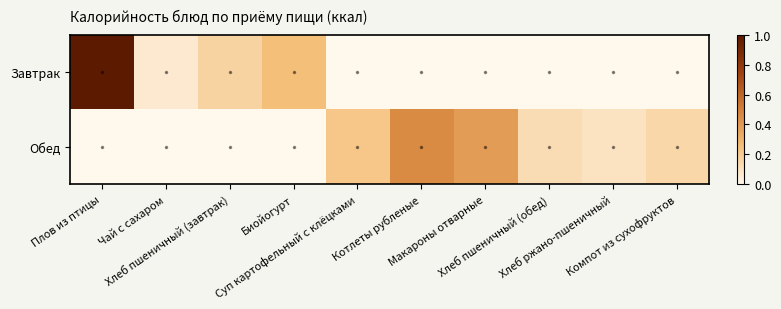

Reading left to right, transcribe all the data shown in this chart.

Завтрак: Плов из птицы=1.0	Чай с сахаром=0.1	Хлеб пшеничный (завтрак)=0.2	Биойогурт=0.3	Суп картофельный с клёцками=0.0	Котлеты рубленые=0.0	Макароны отварные=0.0	Хлеб пшеничный (обед)=0.0	Хлеб ржано-пшеничный=0.0	Компот из сухофруктов=0.0
Обед: Плов из птицы=0.0	Чай с сахаром=0.0	Хлеб пшеничный (завтрак)=0.0	Биойогурт=0.0	Суп картофельный с клёцками=0.2	Котлеты рубленые=0.5	Макароны отварные=0.4	Хлеб пшеничный (обед)=0.1	Хлеб ржано-пшеничный=0.1	Компот из сухофруктов=0.1